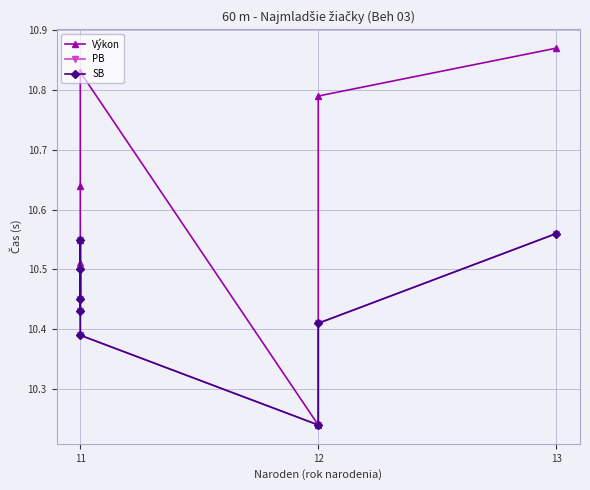

What is the difference between the highest and lowest values at 11?

0.1